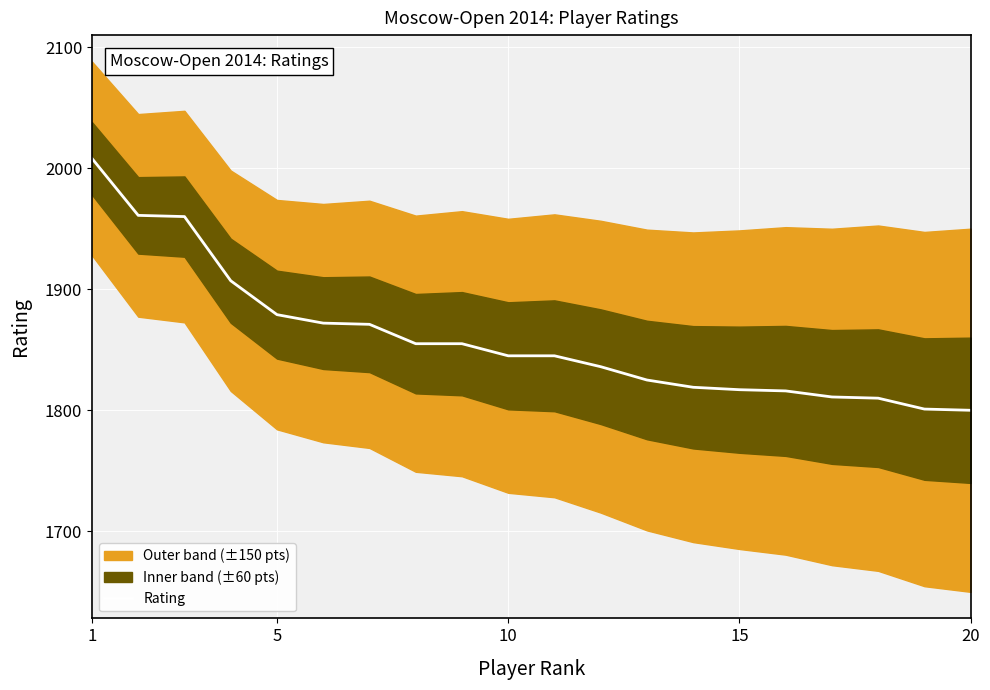

What is the average value?

1860